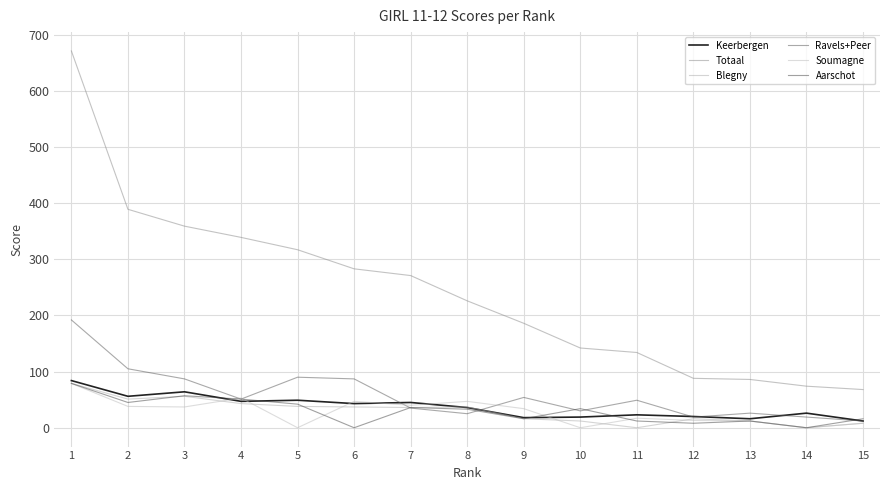

What is the difference between the second highest and minimum values in the Totaal series?

321